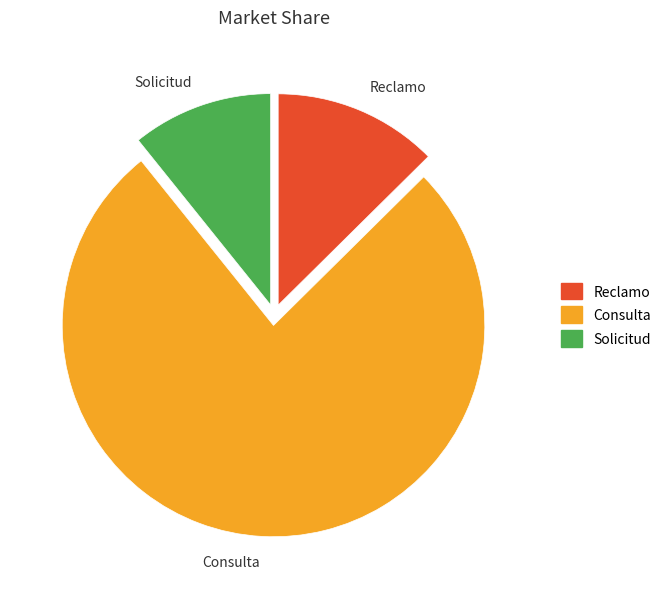

Rank the categories by value from highest to lowest.

Consulta, Reclamo, Solicitud